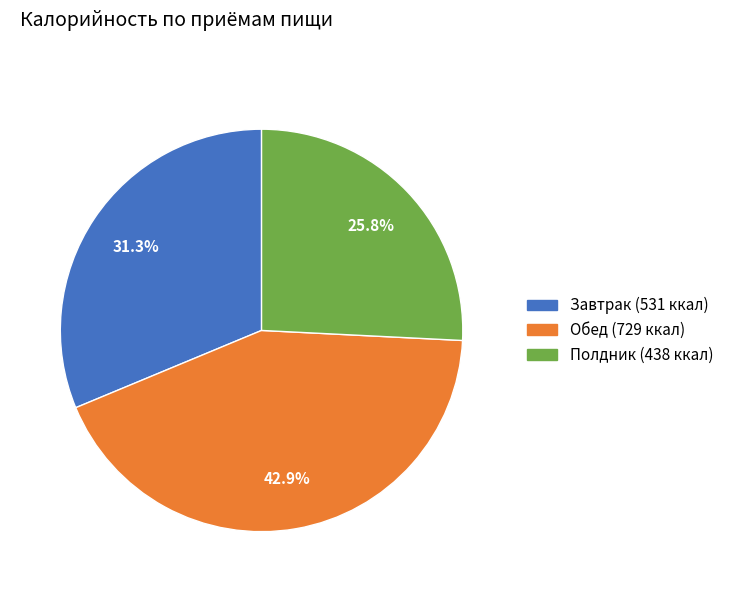

True or false: Завтрак accounts for 31% of the total.

True